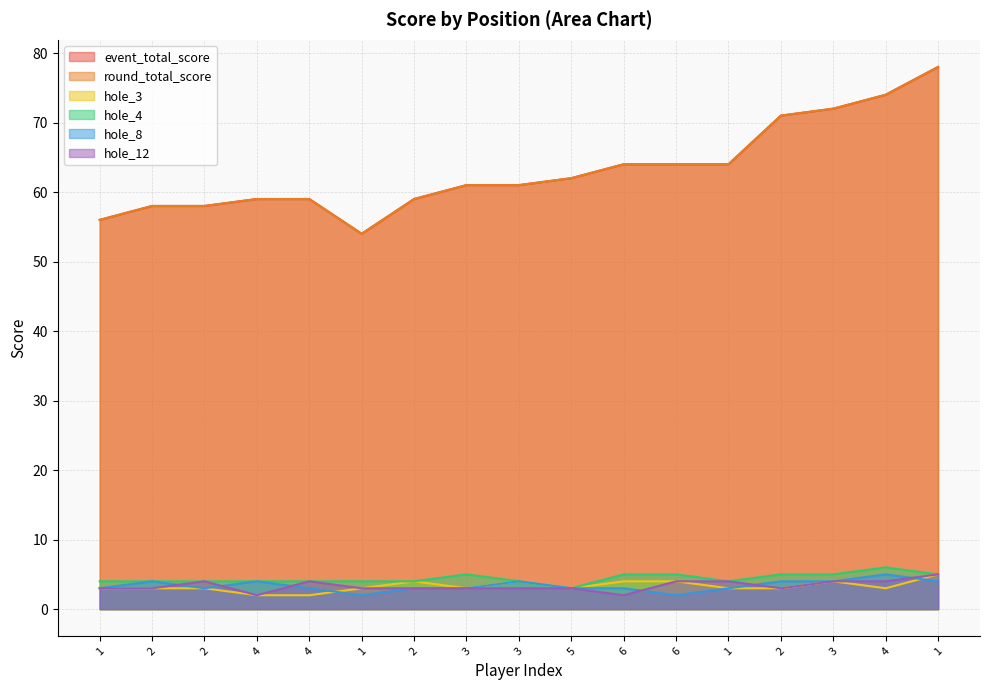

How many interior local peaks does the hole_4 series have?

2